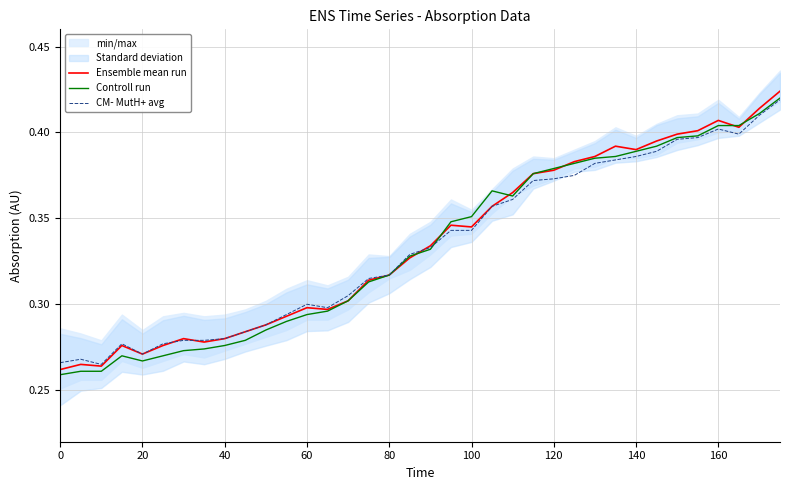

True or false: Ensemble mean run has a value of 0.1 at 20.

False